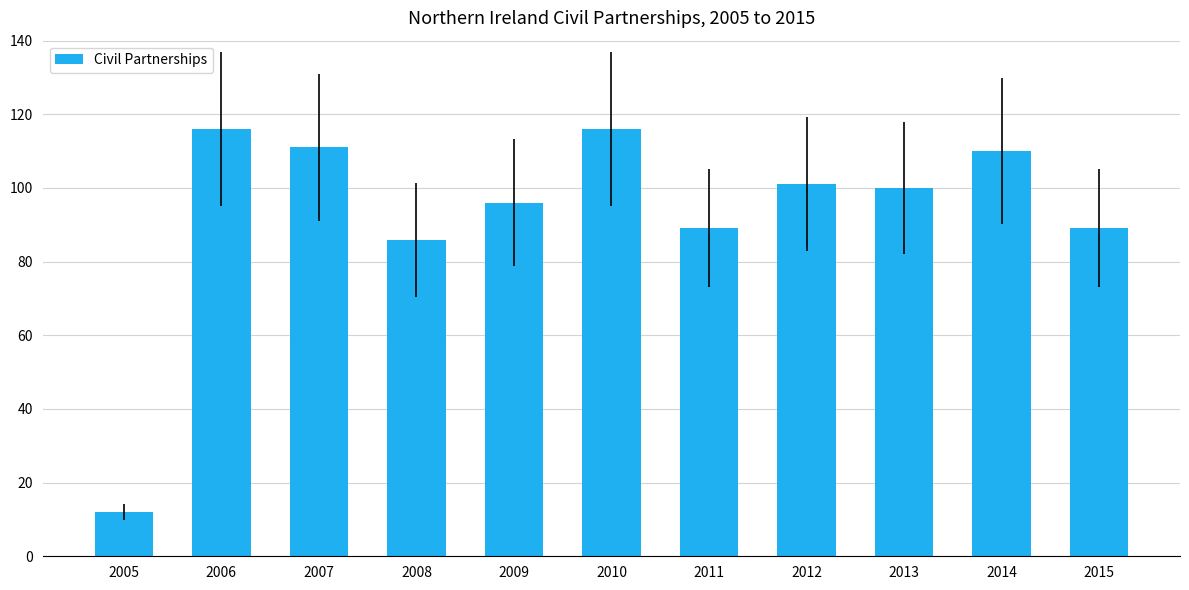

What is the difference between the maximum and second lowest values?

30